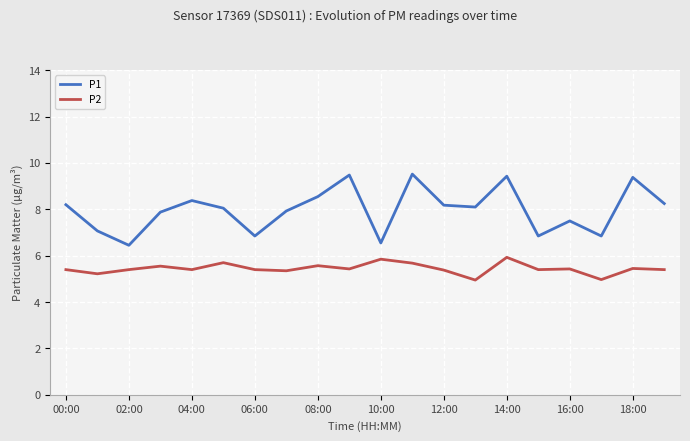

Which series has the largest total across all categories?

P1